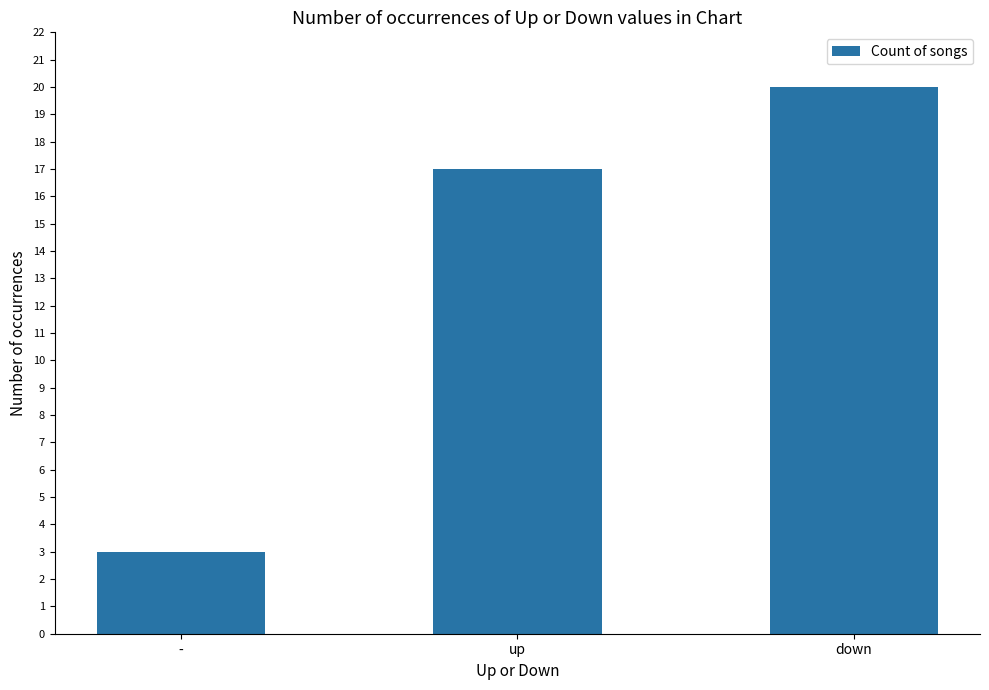

Read the value at down, to the nearest 10.

20